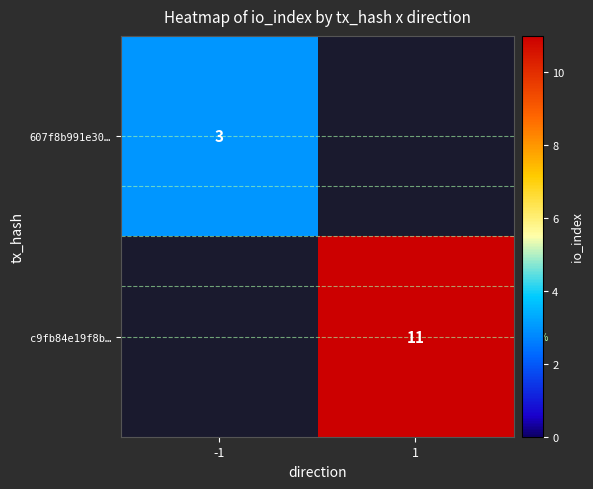

True or false: 607f8b991e30… has a value of 5 at -1.

False